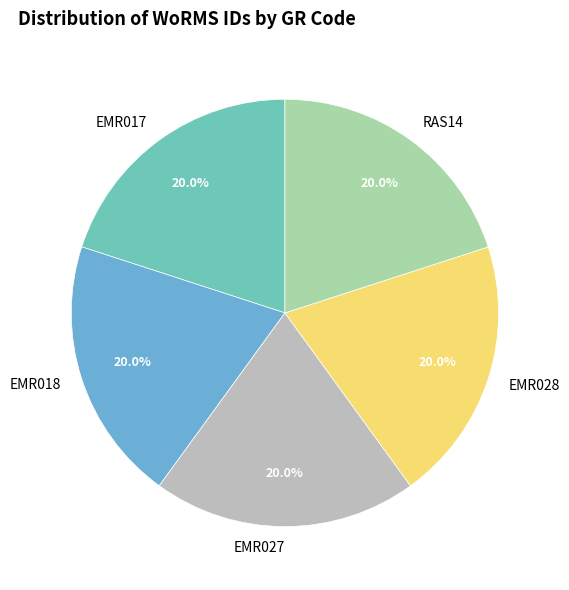

What percentage is the EMR017 slice, to the nearest percent?

20%